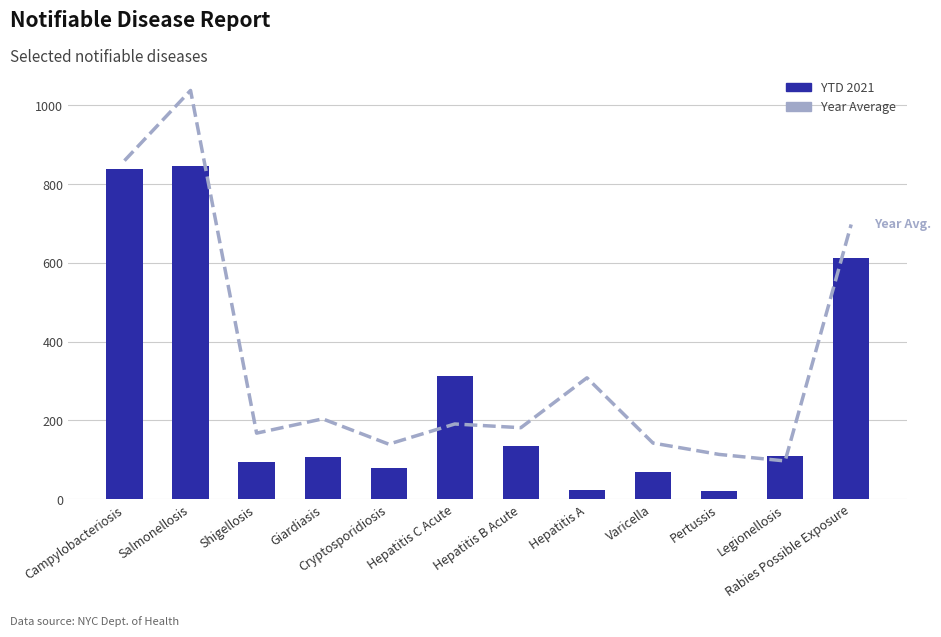

Is the value of YTD 2021 at Varicella greater than the value of Year Average at Salmonellosis?

No